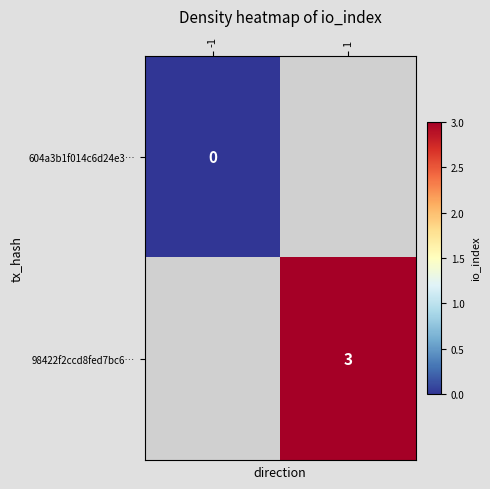

The 98422f2ccd8fed7bc6… series shows 5 at 1. True or false?

False